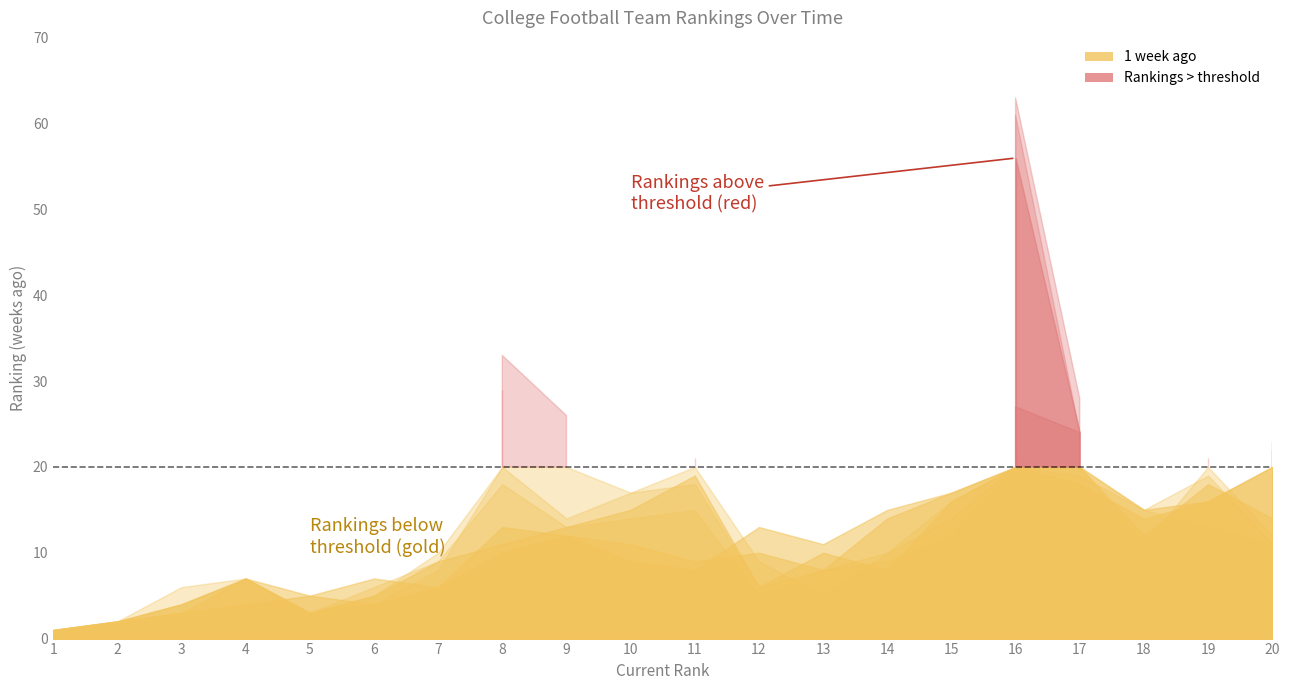

Is the value of 3 weeks ago at 10 greater than the value of 6 weeks ago at 2?

Yes